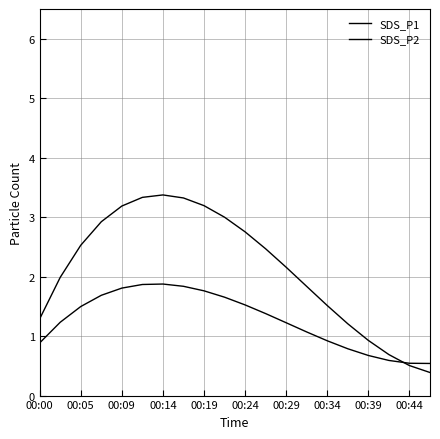

Does the chart have visible grid lines?

Yes